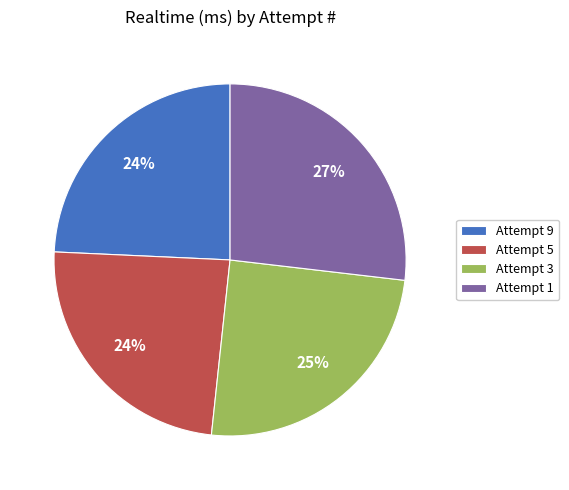

To the nearest percent, what percentage of the pie is Attempt 3?

25%